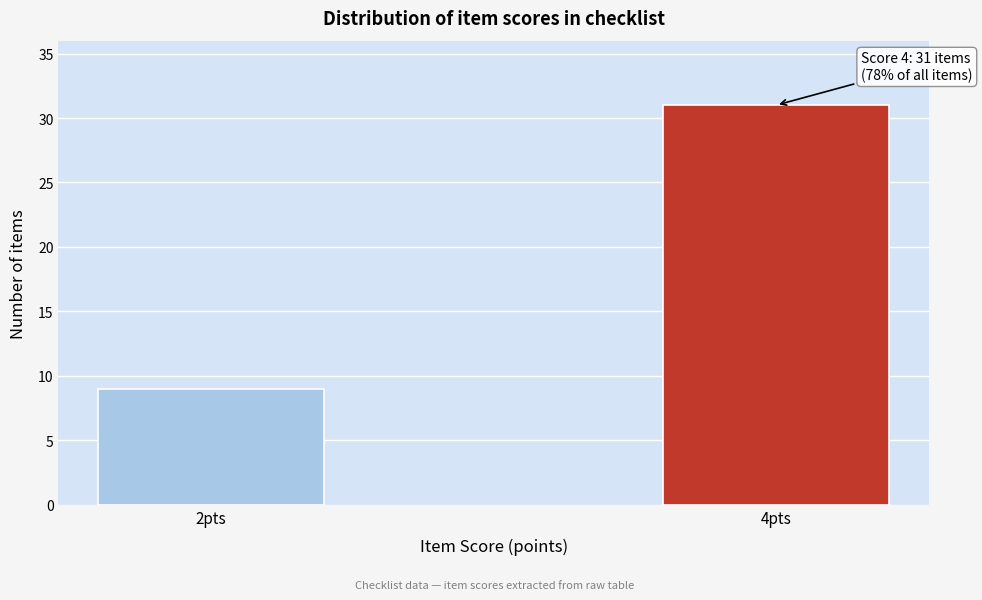

Reading left to right, list all the values displayed in this chart.

9	31